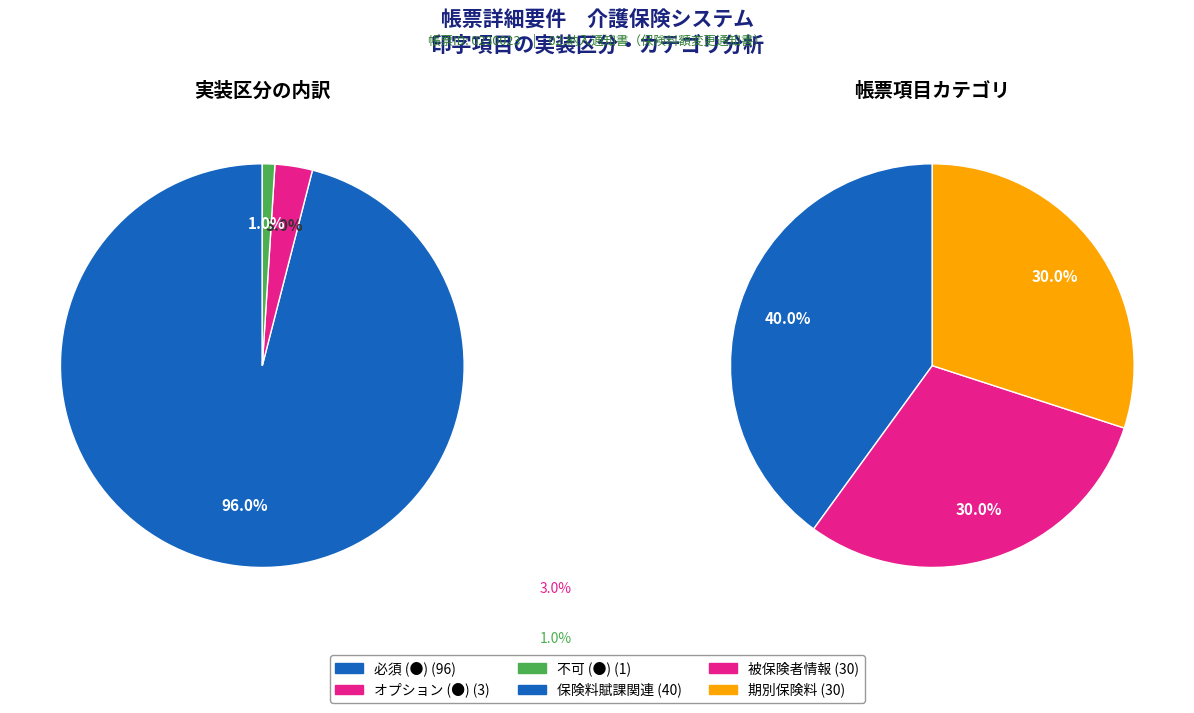

Rank the categories by value from lowest to highest.

不可, オプション, 必須 (●)